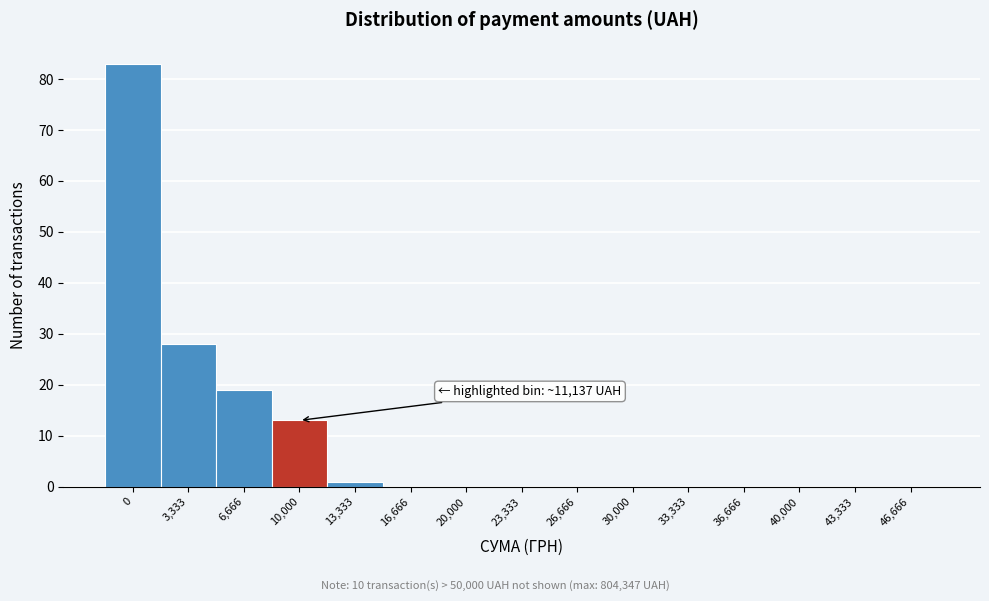

Reading left to right, list all the values displayed in this chart.

0=83	3,333=28	6,666=19	10,000=13	13,333=1	16,666=0	20,000=0	23,333=0	26,666=0	30,000=0	33,333=0	36,666=0	40,000=0	43,333=0	46,666=0